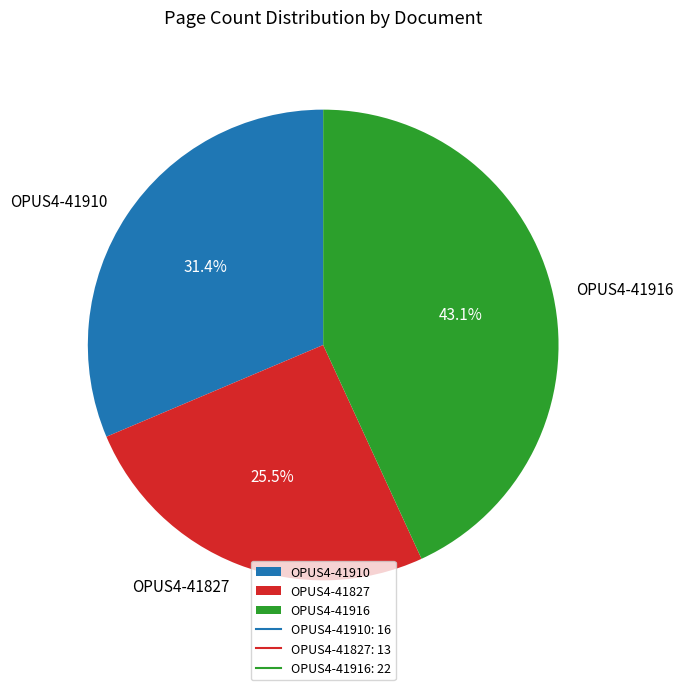

What is the smallest slice in the pie chart?

OPUS4-41827